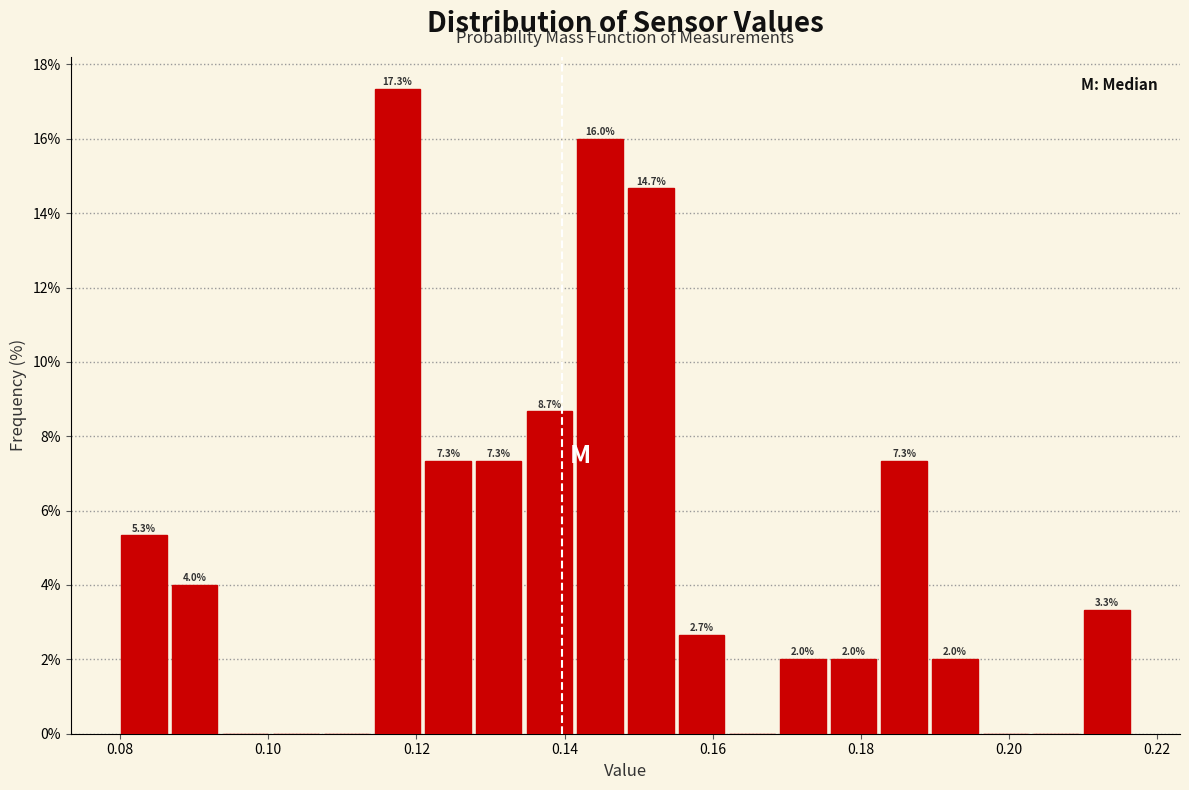

Around what value on the x-axis is the tallest bar? Give the approximate position of its centre, as read against the axis.

0.118